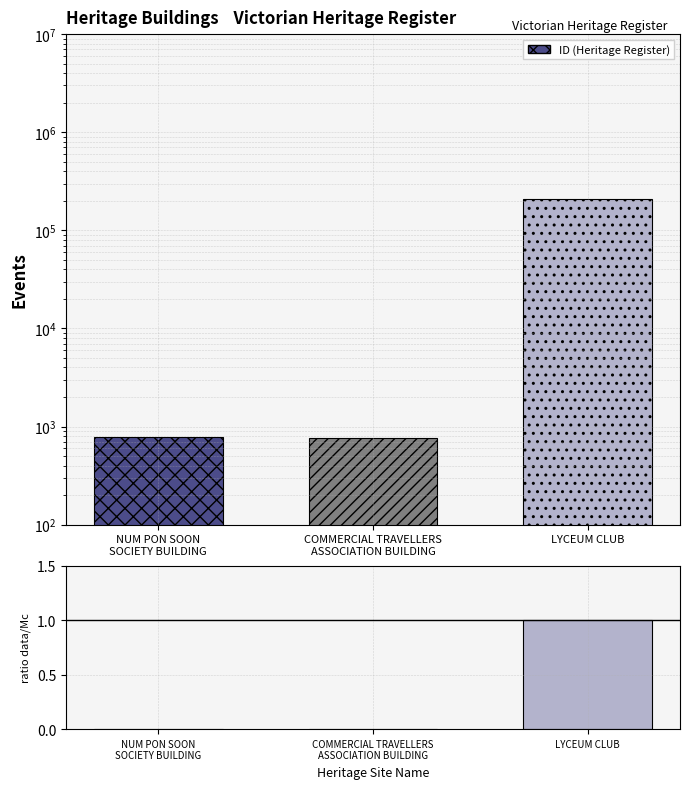

What is the average value of the ratio series?

0.3